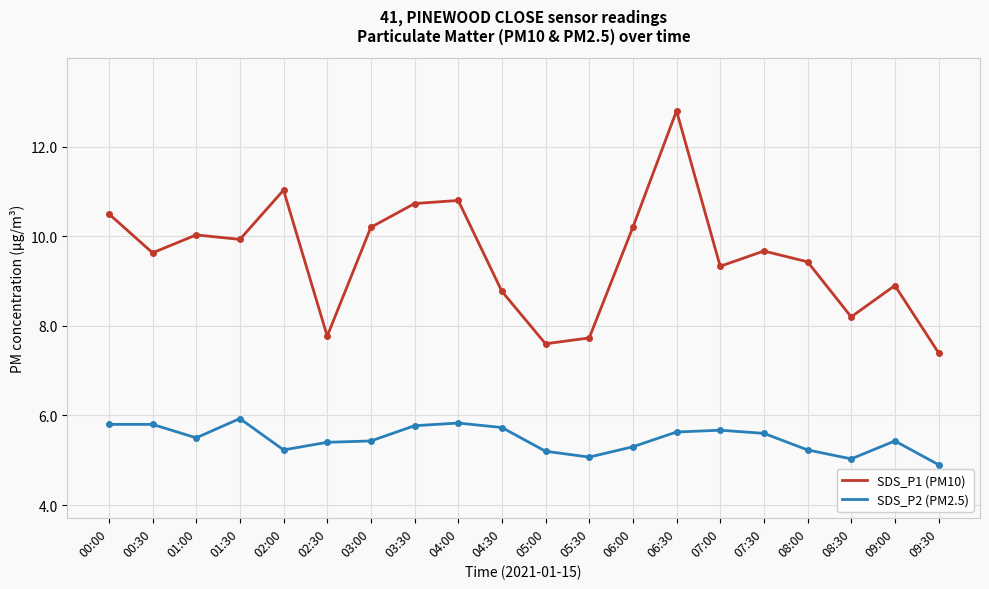

What is the difference between the highest and lowest values at 09:30?

2.5